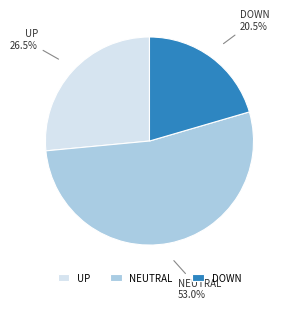

What is the ratio of the value at NEUTRAL to the value at DOWN?

2.6